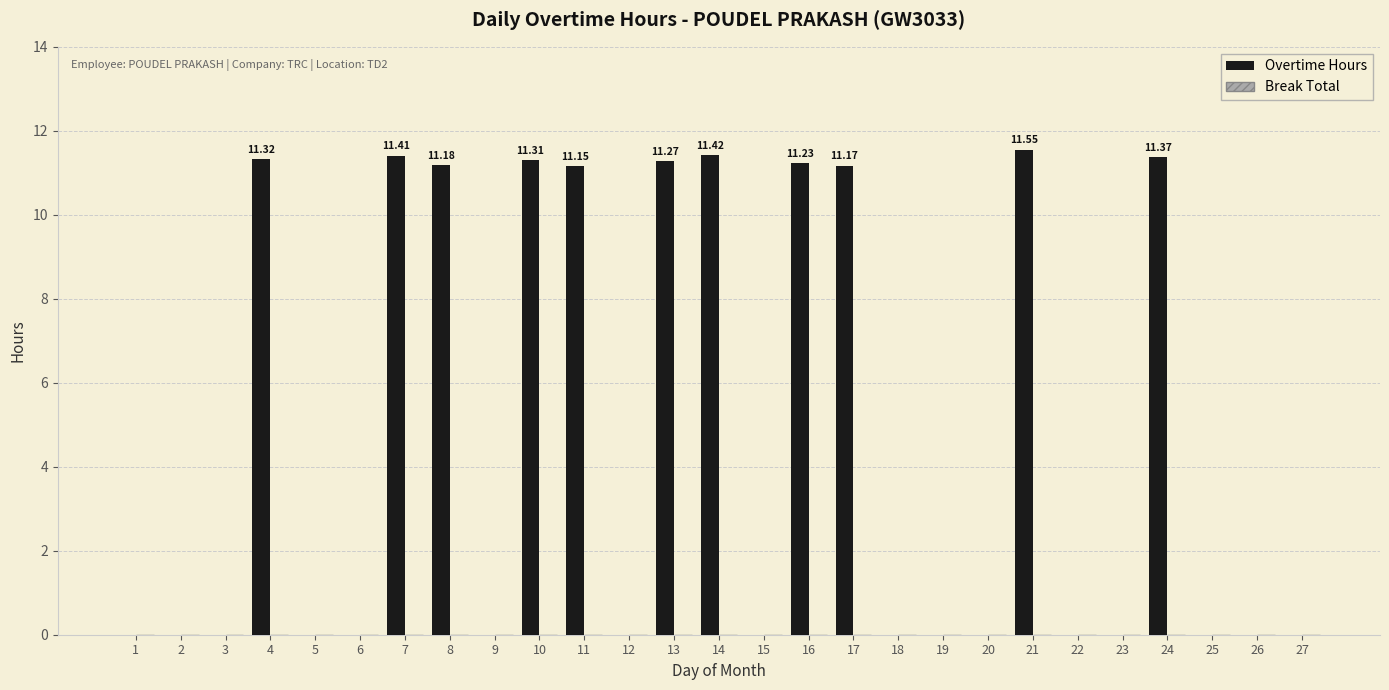

Count the number of categories in the chart.

27